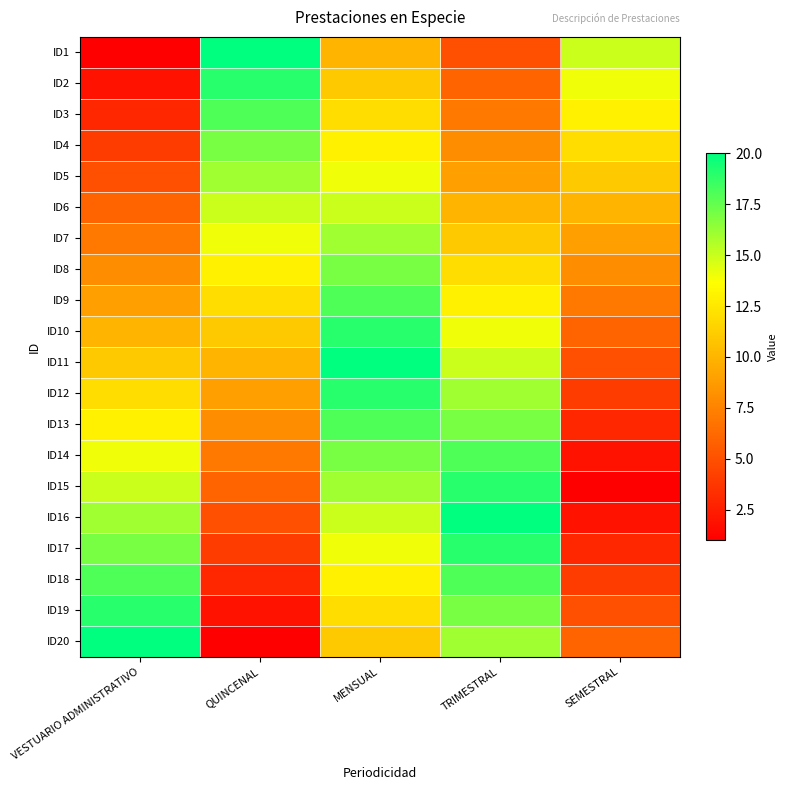

What is the minimum value shown in the chart?

1